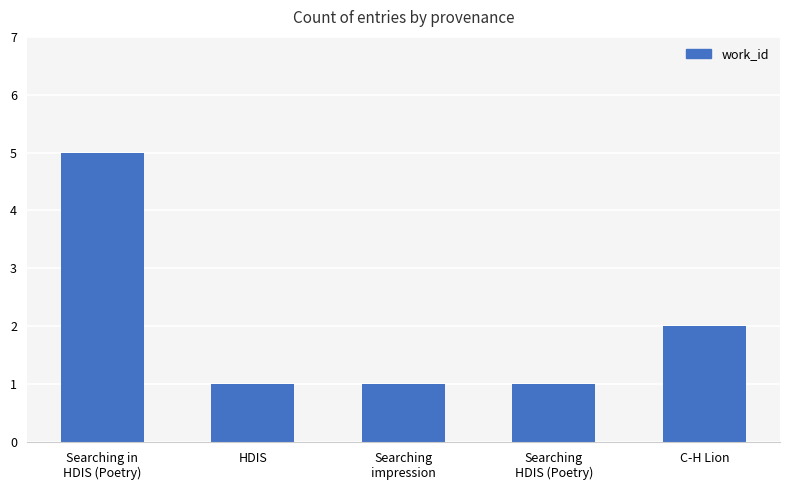

What is the ratio of the value at Searching
HDIS (Poetry) to the value at C-H Lion?

0.5